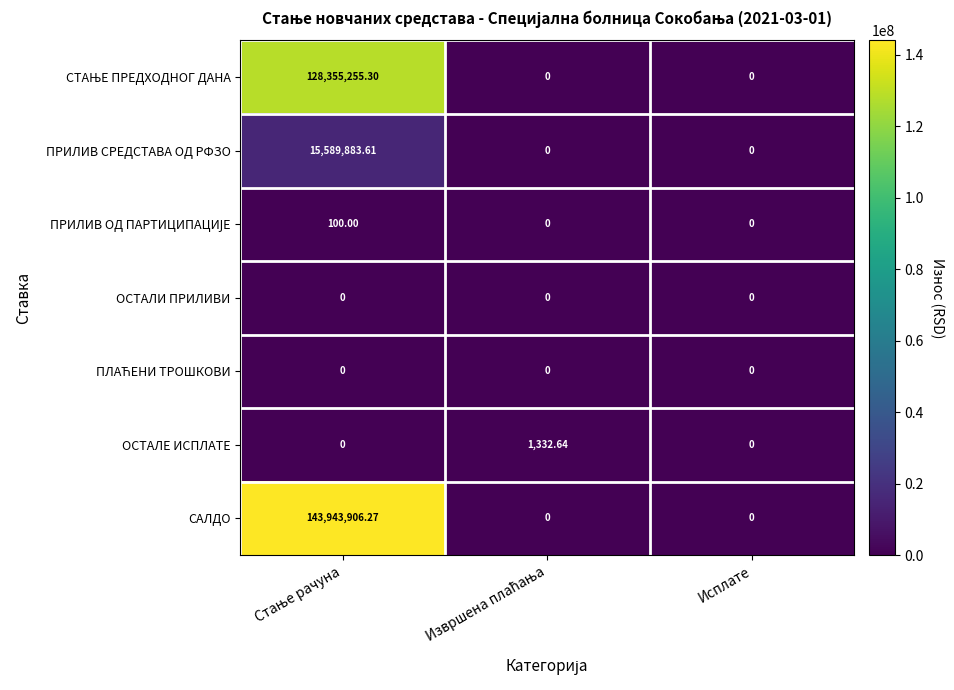

Which series has the largest range (max minus min)?

САЛДО